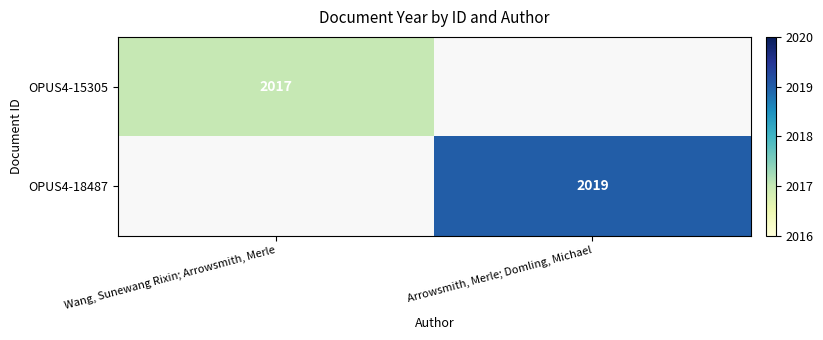

Is it true that OPUS4-18487 equals 2019 at Arrowsmith, Merle; Domling, Michael?

True